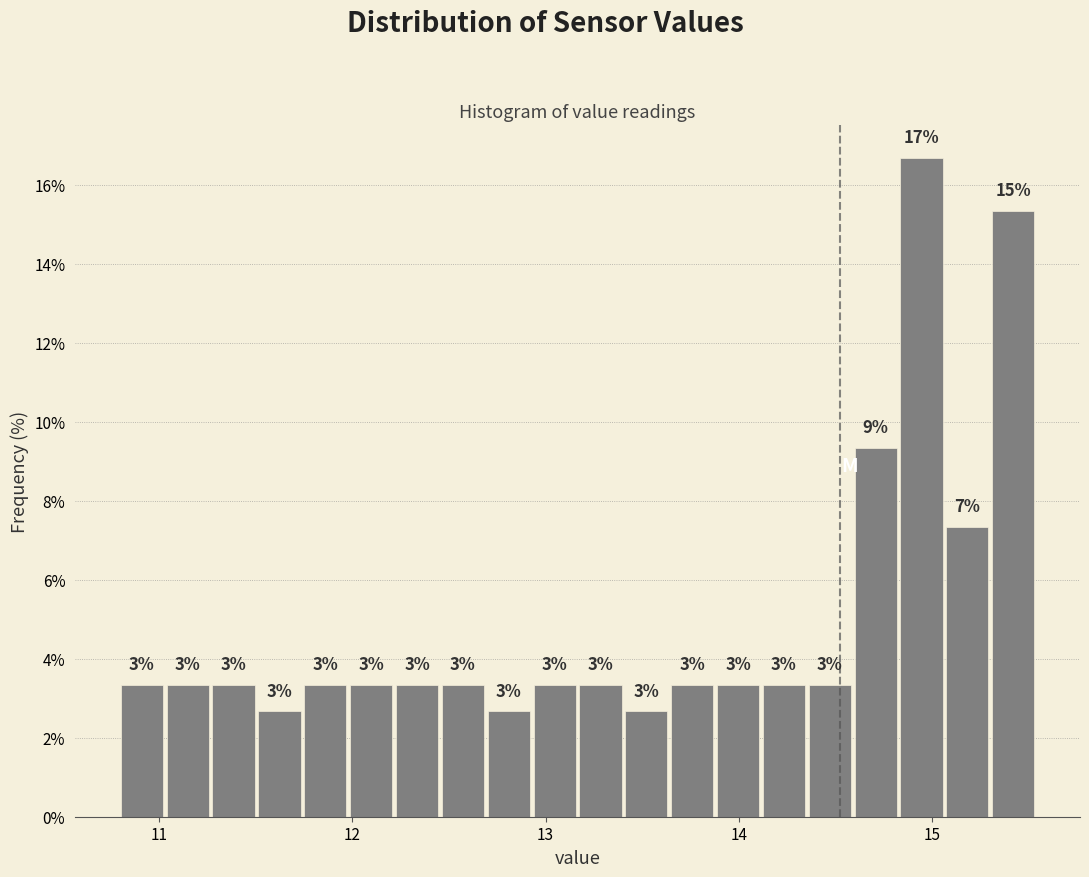

Read against the x-axis, roughly where is the centre of the tallest bar?

14.9